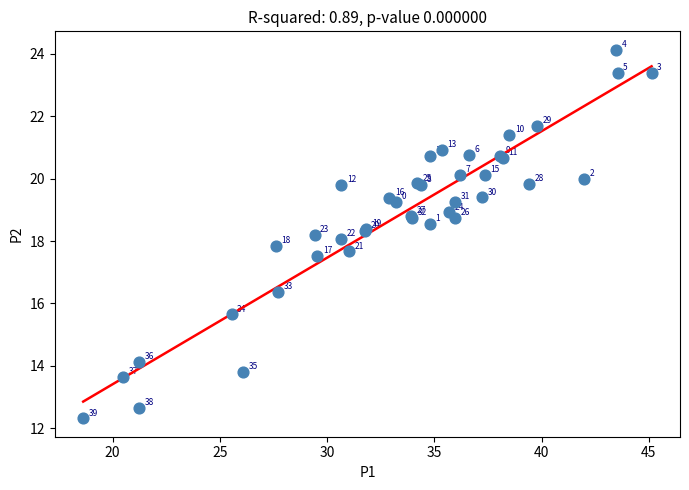

What Y value in the scatter plot is closest to 18?

18.1